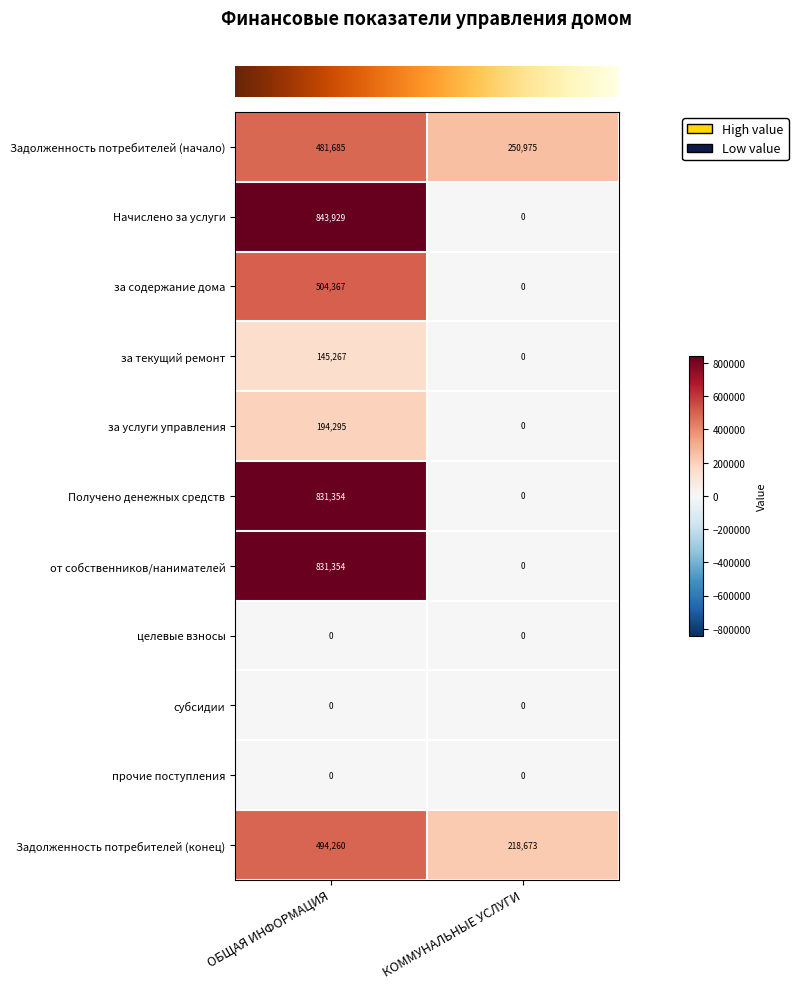

What is the sum of the за текущий ремонт values at КОММУНАЛЬНЫЕ УСЛУГИ and ОБЩАЯ ИНФОРМАЦИЯ?

145267